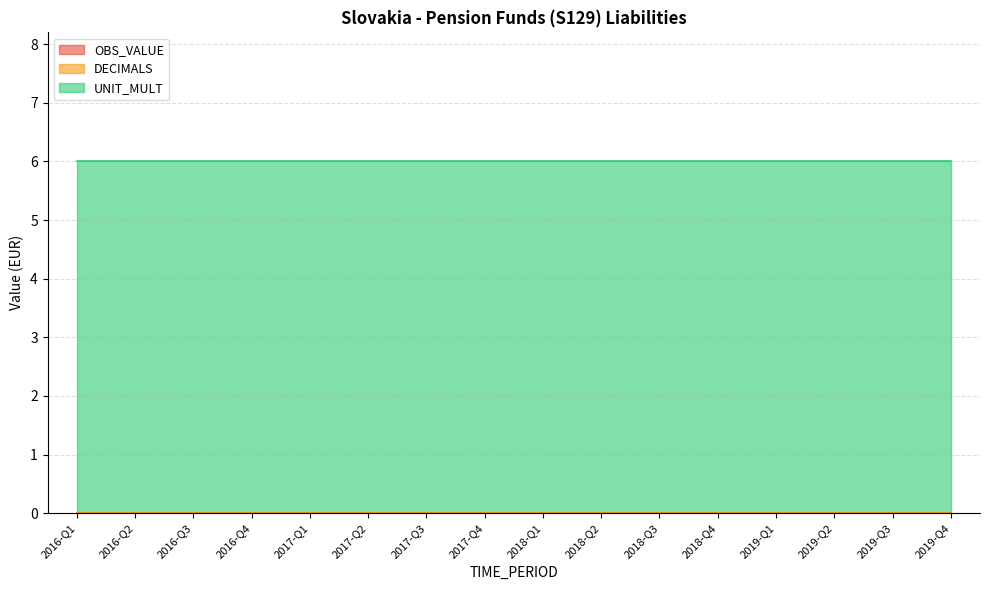

True or false: DECIMALS and UNIT_MULT intersect in this chart.

False